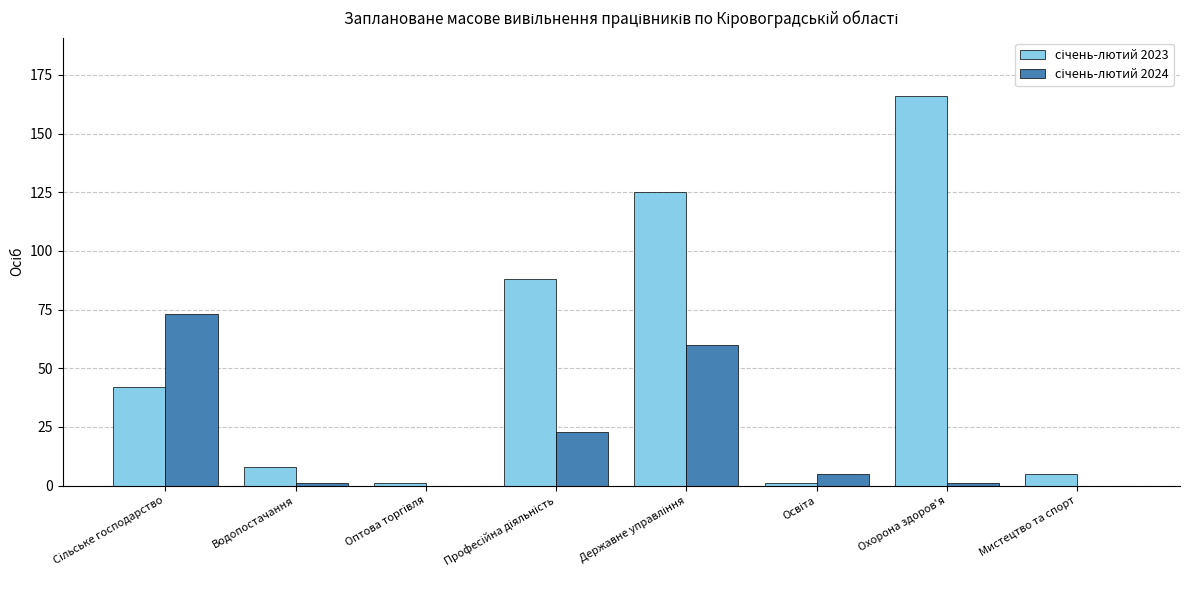

Rank the series by their maximum value, from lowest to highest.

січень-лютий 2024, січень-лютий 2023